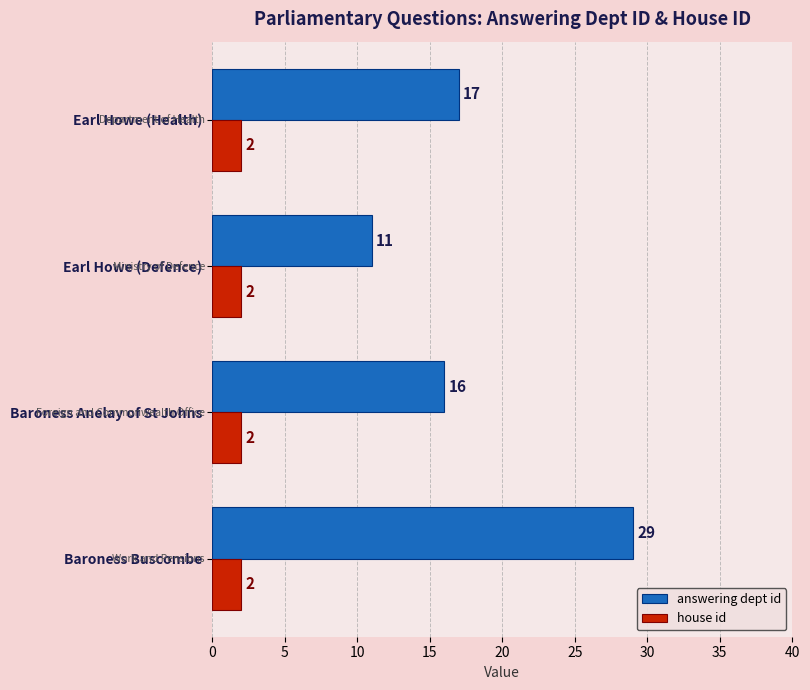

Where is answering dept id nearest to the value 20?

Earl Howe (Health)